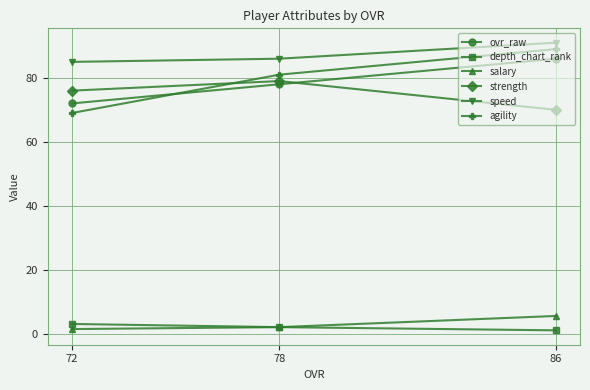

Rank the categories by ovr_raw value from highest to lowest.

86, 78, 72